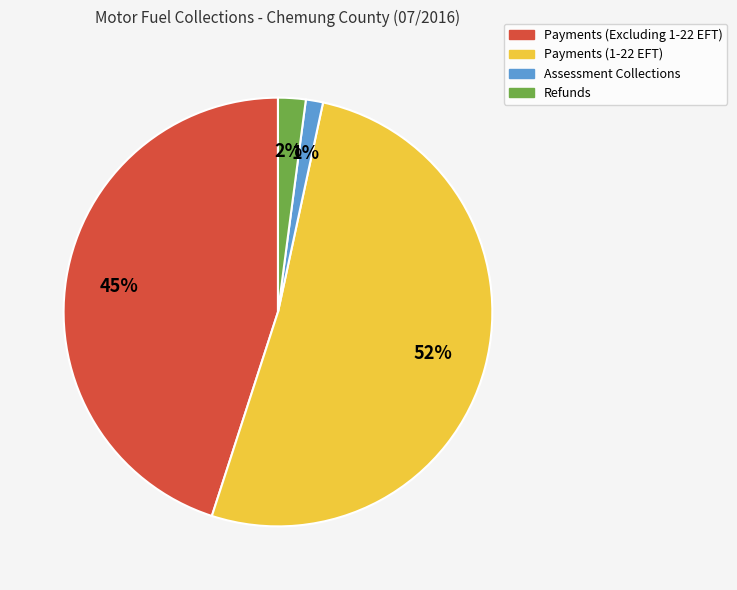

To the nearest percent, what portion does Refunds represent?

2%